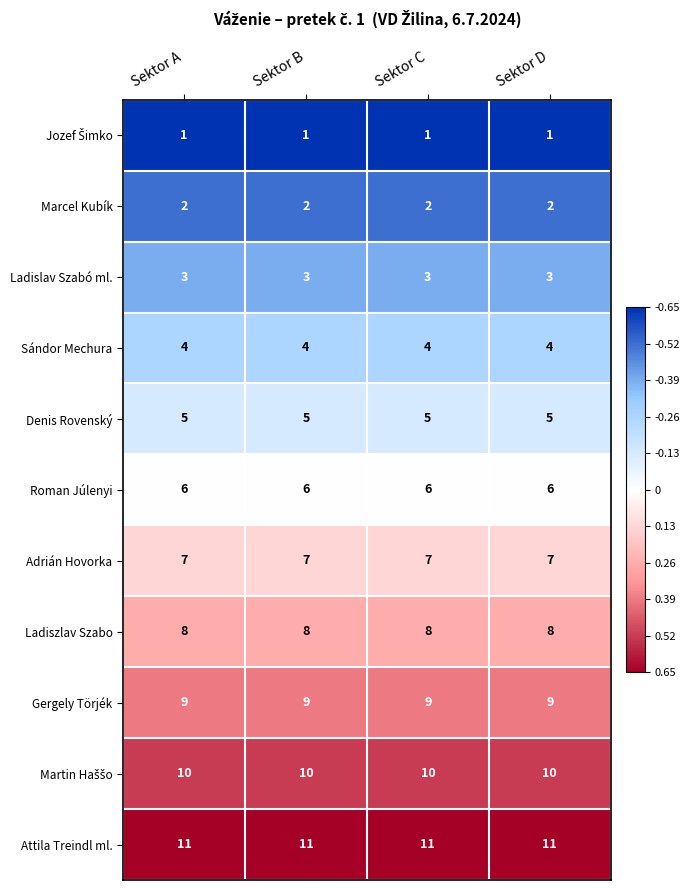

The Denis Rovenský series shows 7 at Sektor C. True or false?

False